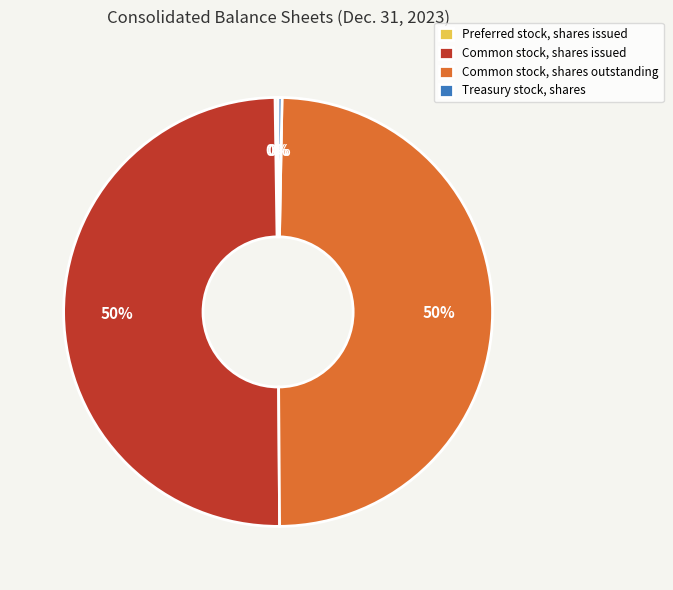

Does Treasury stock, shares account for over 50% of the chart?

No